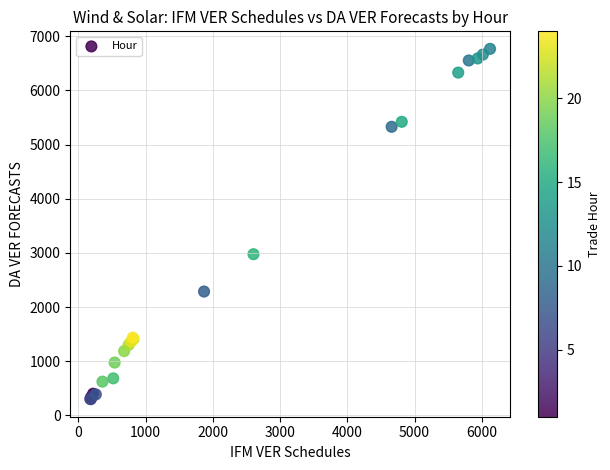

What Y value in the scatter plot is closest to 3532?

2975.7